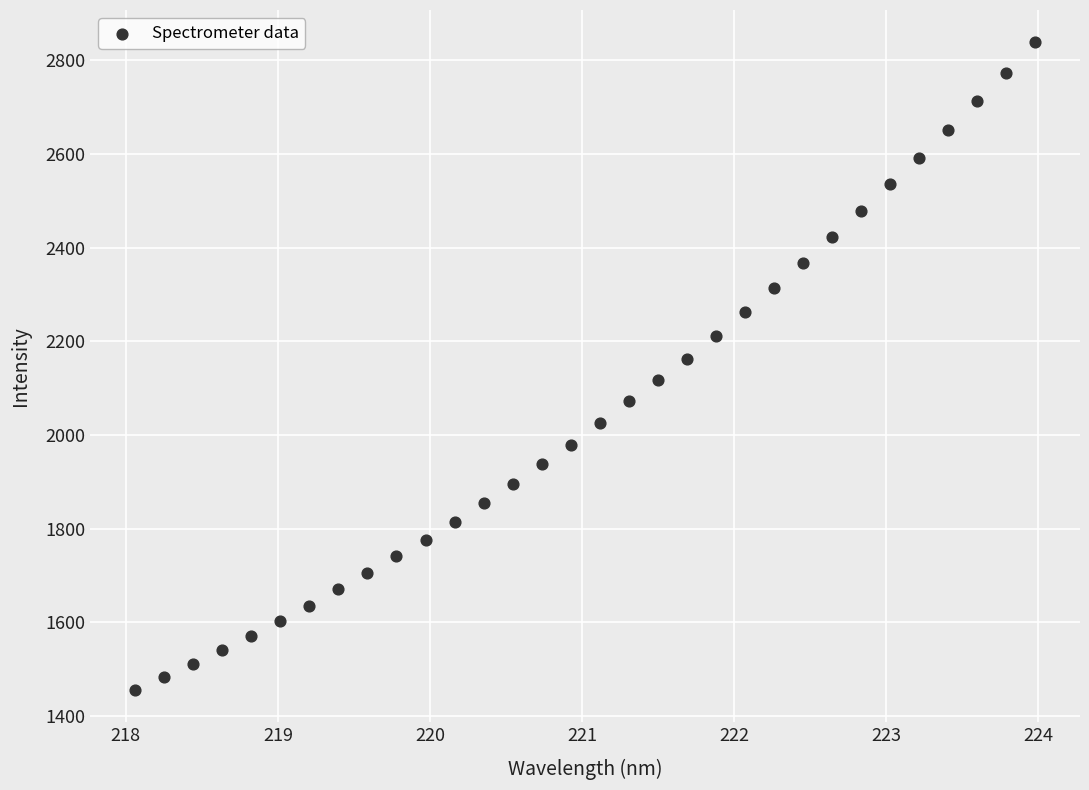

What is the range of X values (max minus min)?

5.9